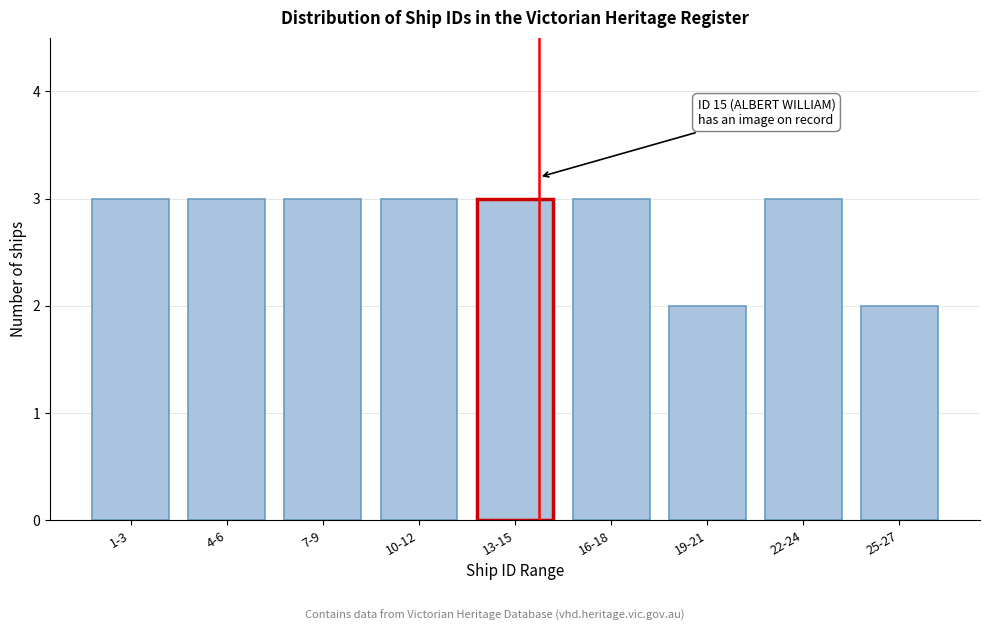

Reading left to right, list all the values displayed in this chart.

1-3=3	4-6=3	7-9=3	10-12=3	13-15=3	16-18=3	19-21=2	22-24=3	25-27=2